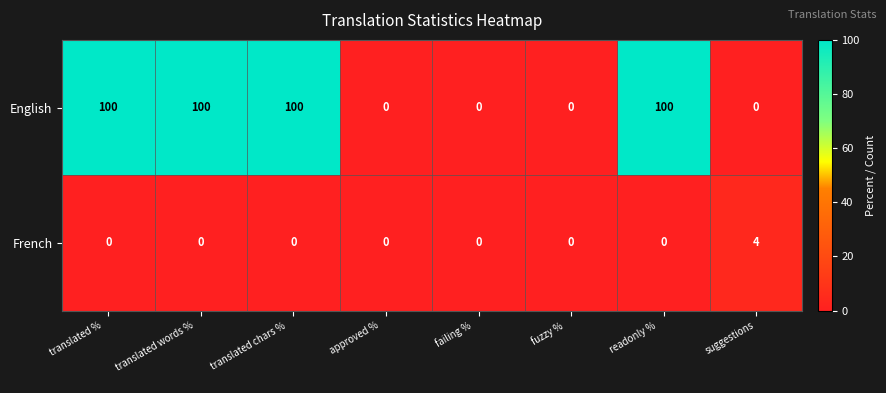

What is the total value across all series at translated chars %
?

100